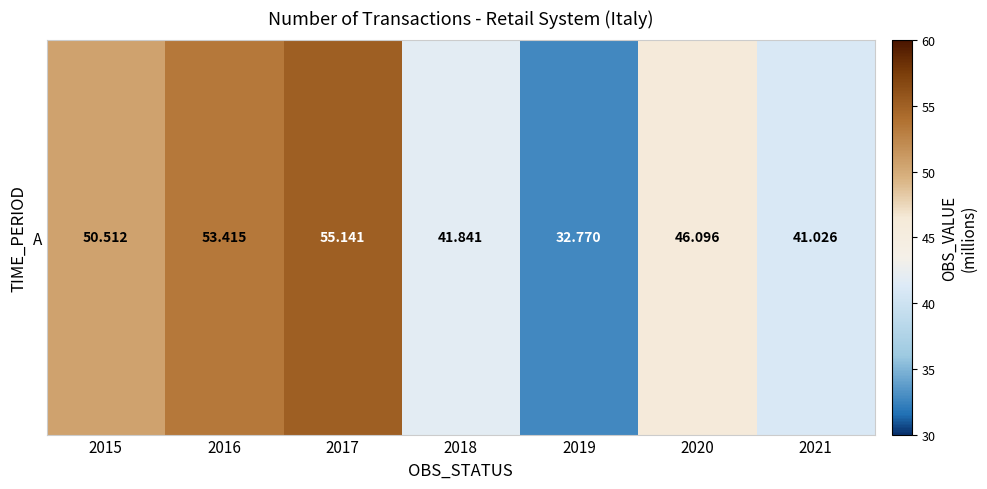

Approximately how many times larger is the value at 2020 compared to 2021?

1.1